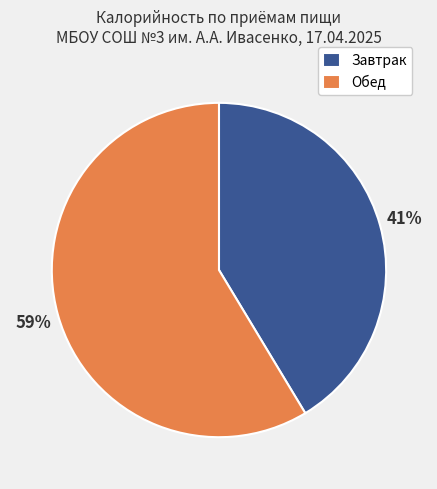

Approximately how many times larger is the value at Обед compared to Завтрак?

1.4